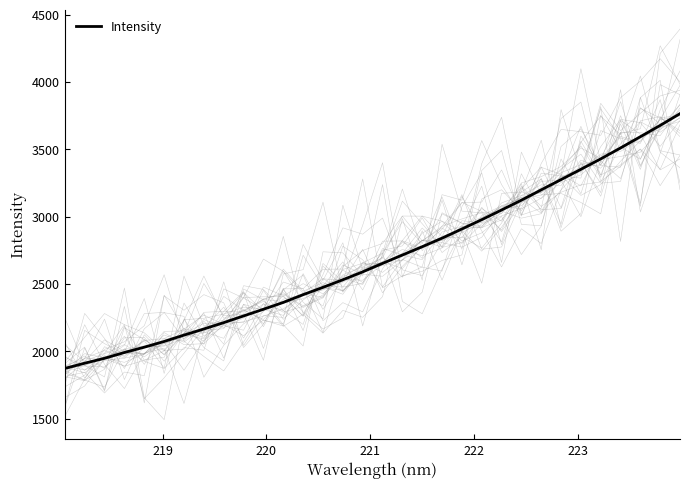

Reading left to right, what are all the values shown in this chart?

1872.6	1911.5	1947.9	1991.0	2030.4	2072.9	2120.1	2165.4	2212.6	2262.4	2312.0	2362.8	2420.2	2474.8	2530.9	2589.6	2652.6	2714.4	2776.4	2839.9	2907.9	2977.0	3048.9	3121.7	3198.5	3274.5	3350.8	3428.2	3509.7	3593.0	3676.9	3763.8